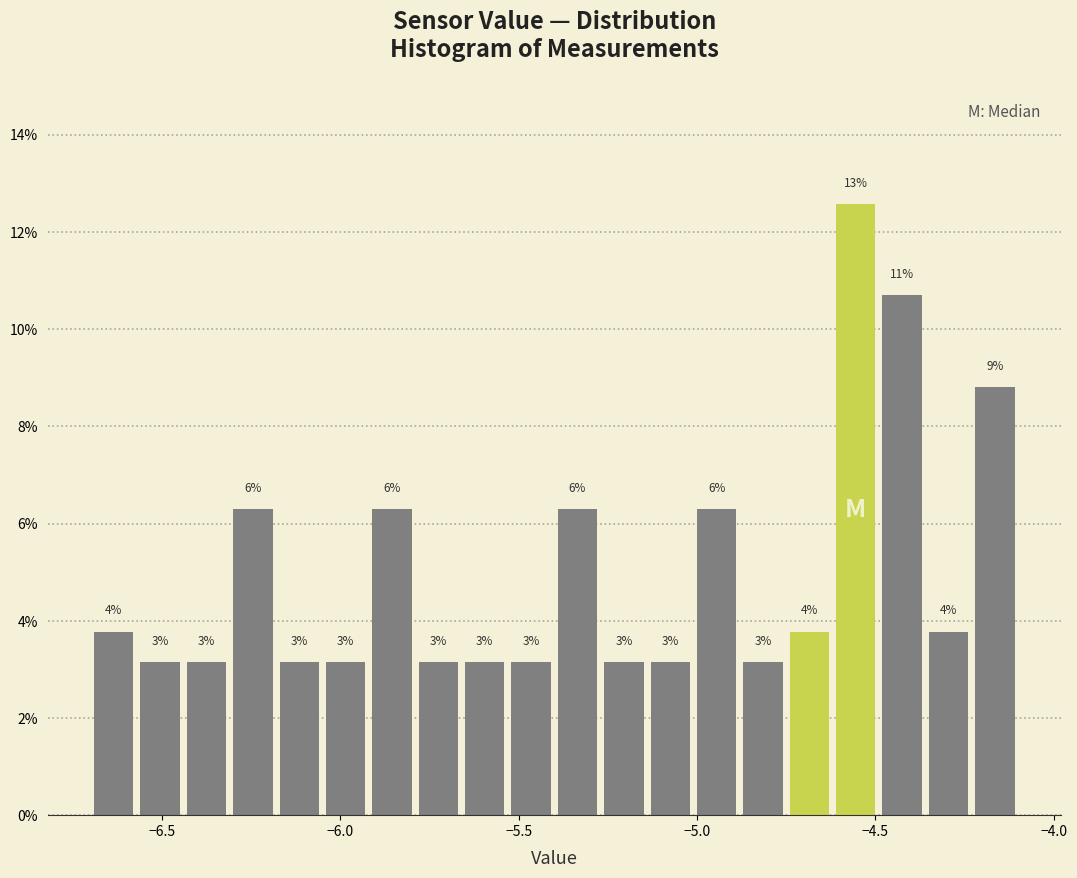

Around what value on the x-axis is the tallest bar? Give the approximate position of its centre, as read against the axis.

-4.55